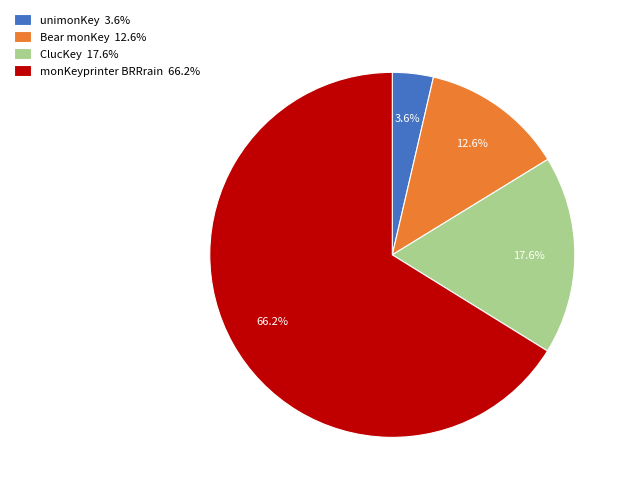

Combined, do ClucKey and Bear monKey account for over 50%?

No